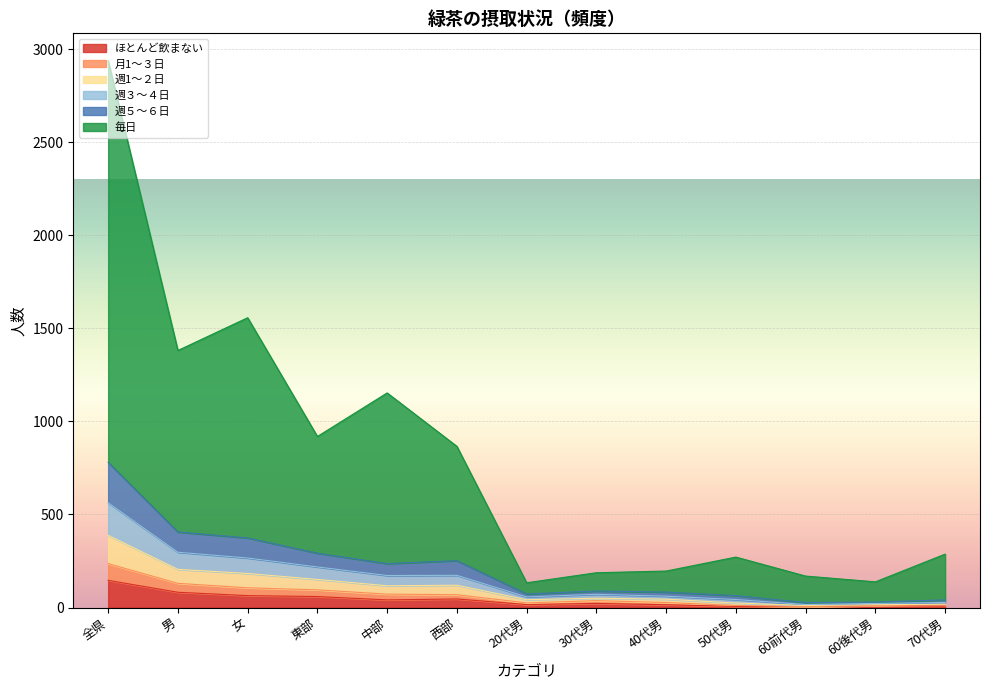

After their last crossing, which series has the higher values: 週1～２日 or ほとんど飲まない?

ほとんど飲まない